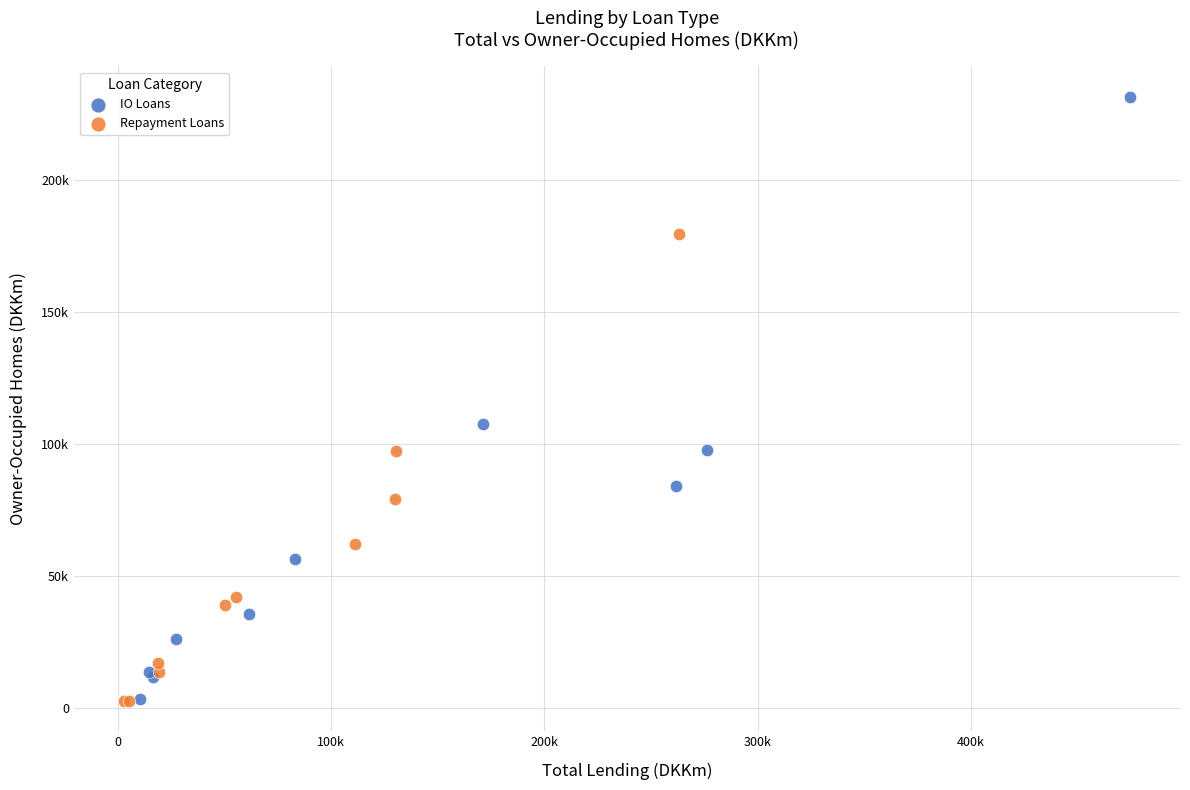

Which series contains the highest Y value?

IO Loans